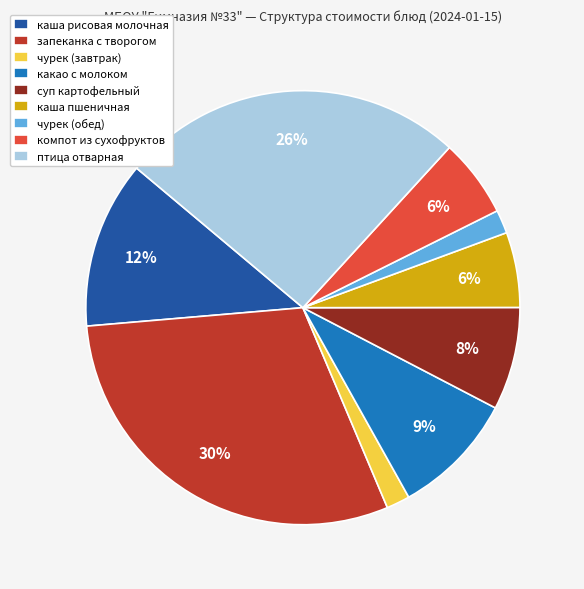

Combined, do суп картофельный and компот из сухофруктов account for over 50%?

No